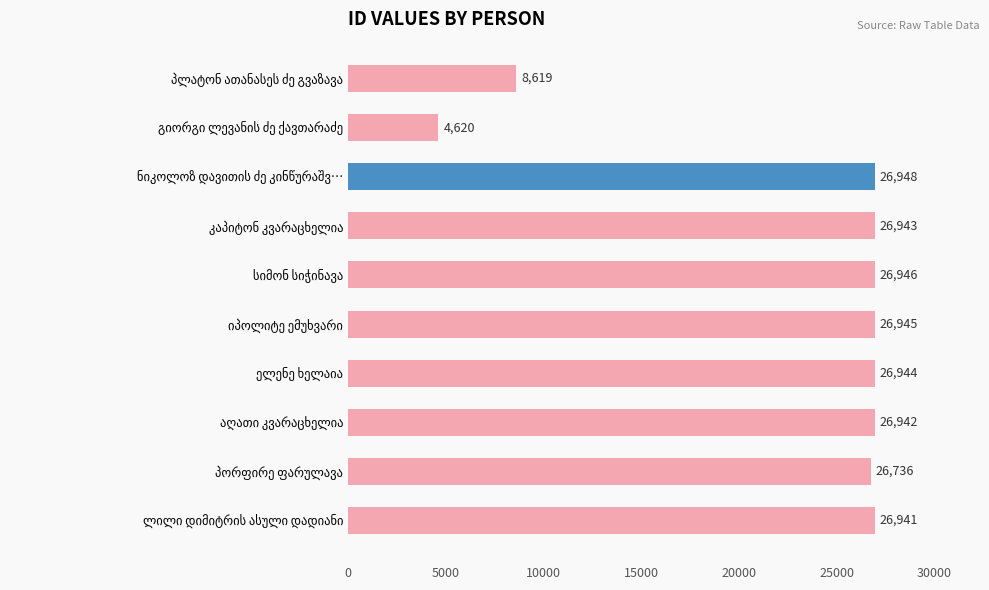

What is the value of the 6th bar from the top?

26945